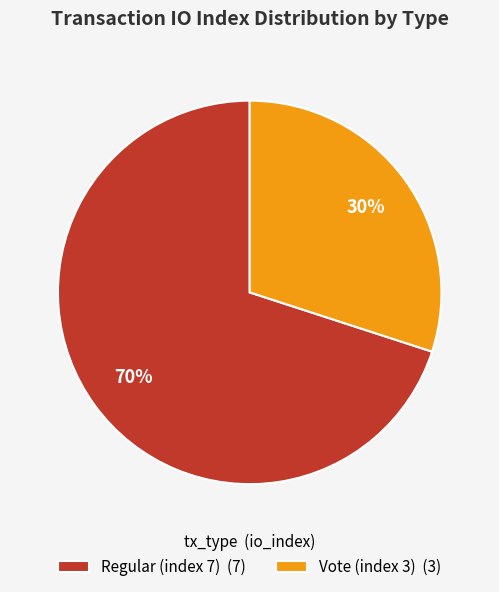

Which slice represents more than half of the pie?

Regular (index 7)